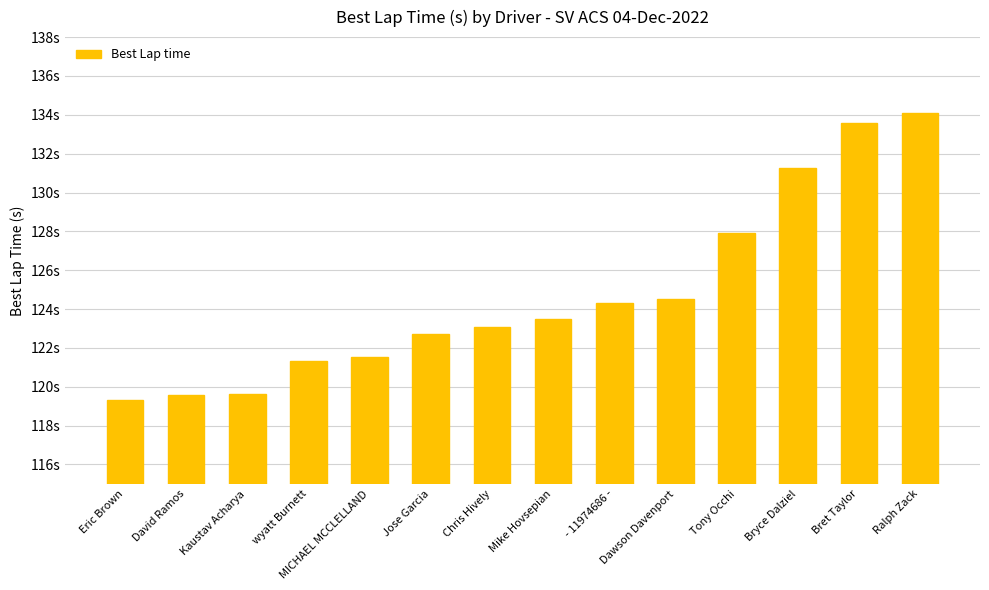

Does the chart contain stacked bars?

No